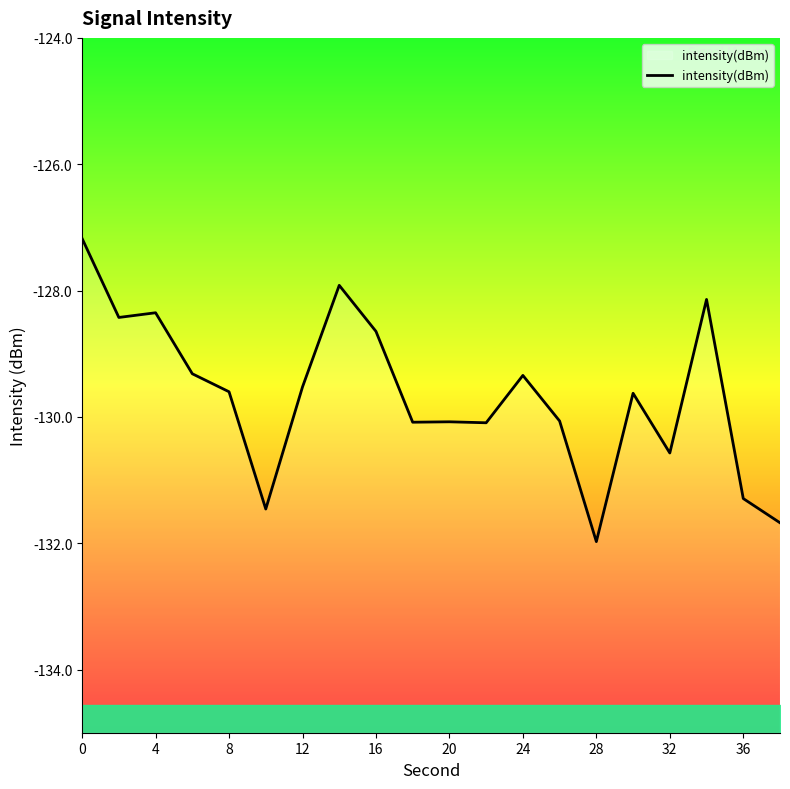

True or false: intensity(dBm) has a value of -219.5 at 0.

False